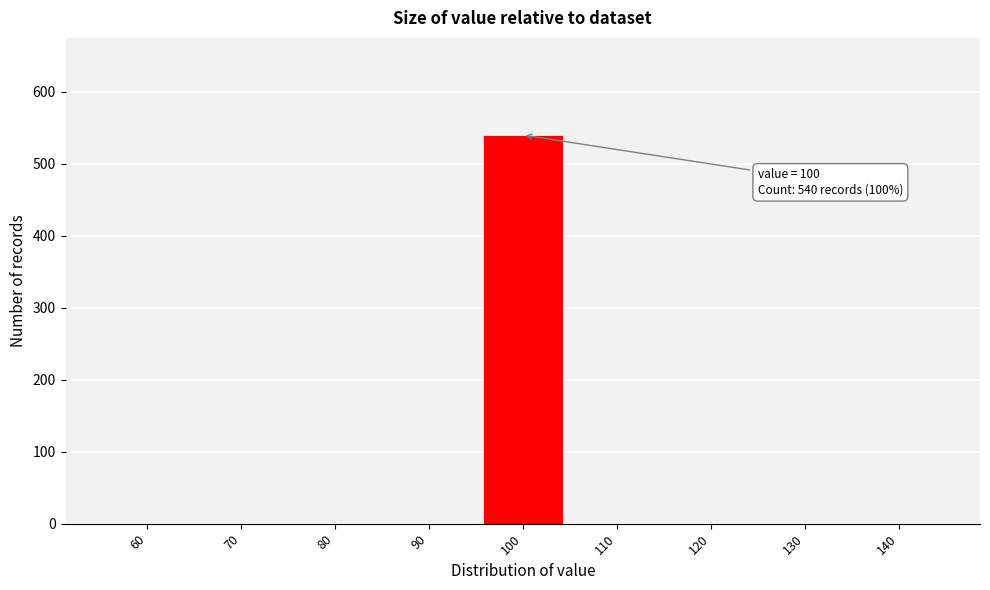

Which range on the x-axis has the tallest bar?

95 to 105